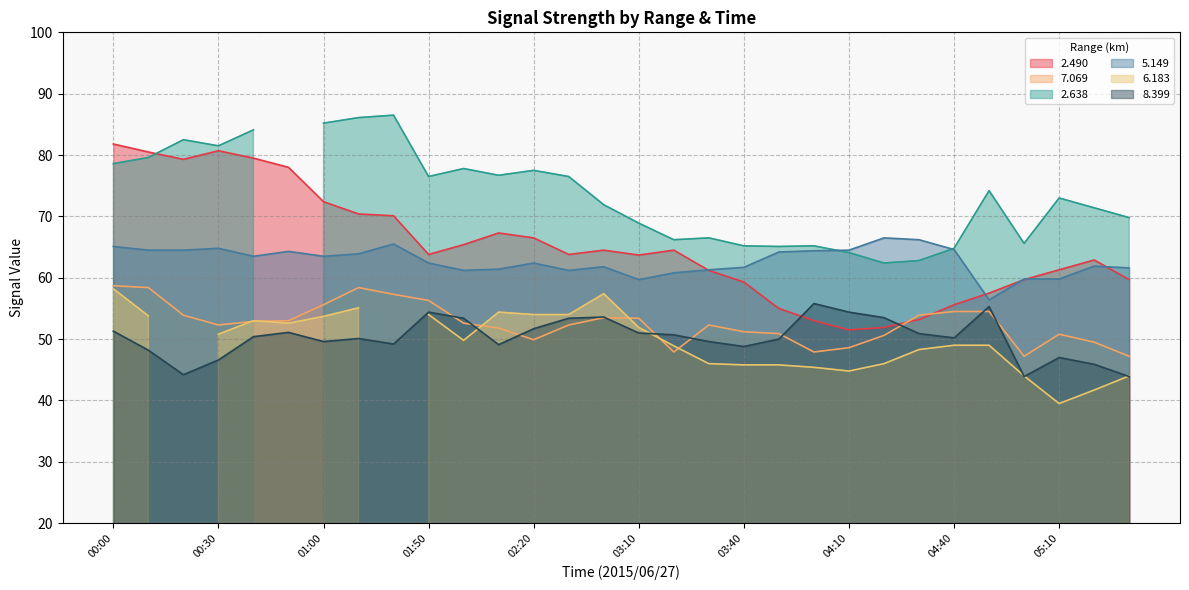

What value does the   5.149 series have at 01:20?

65.5